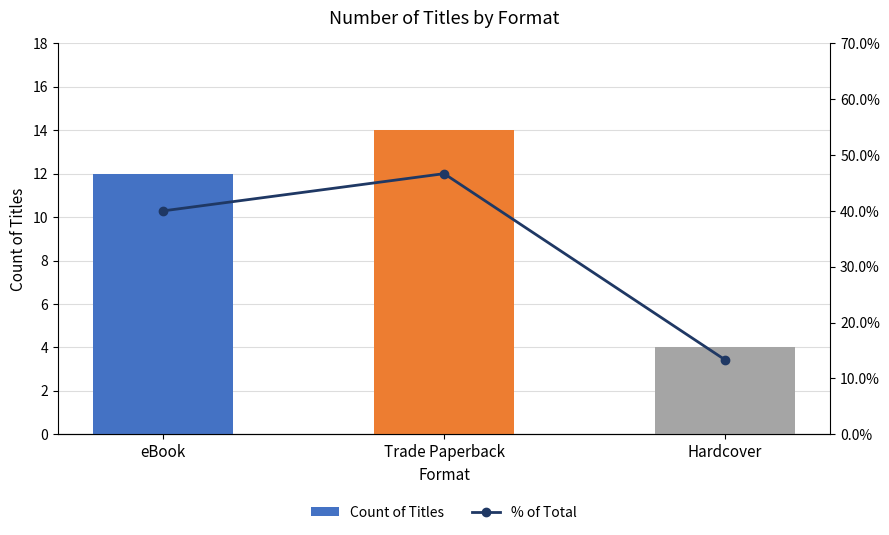

Between Hardcover and Trade Paperback, which is larger?

Trade Paperback